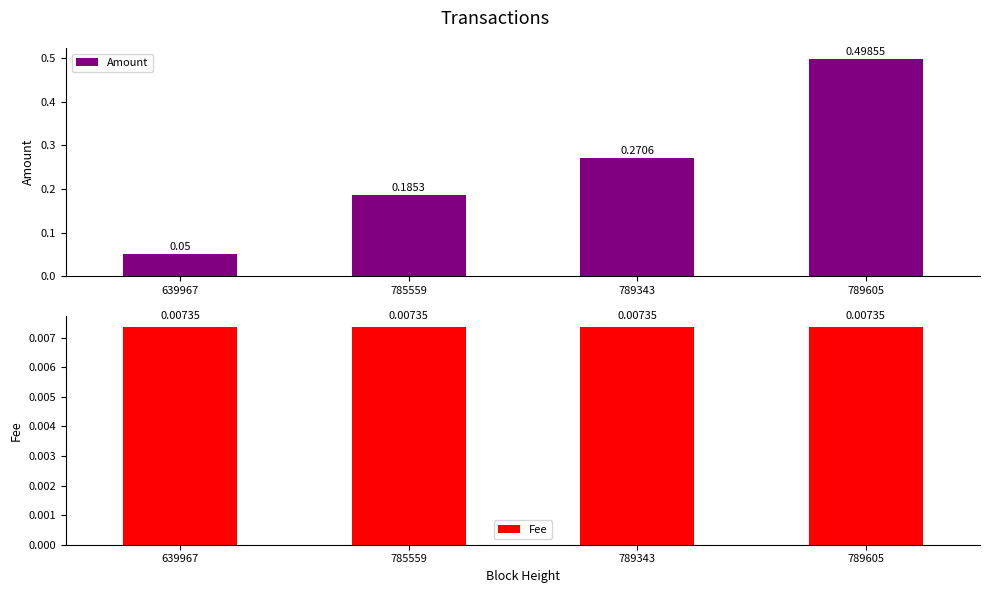

Which category has the highest value in the Fee series?

639967